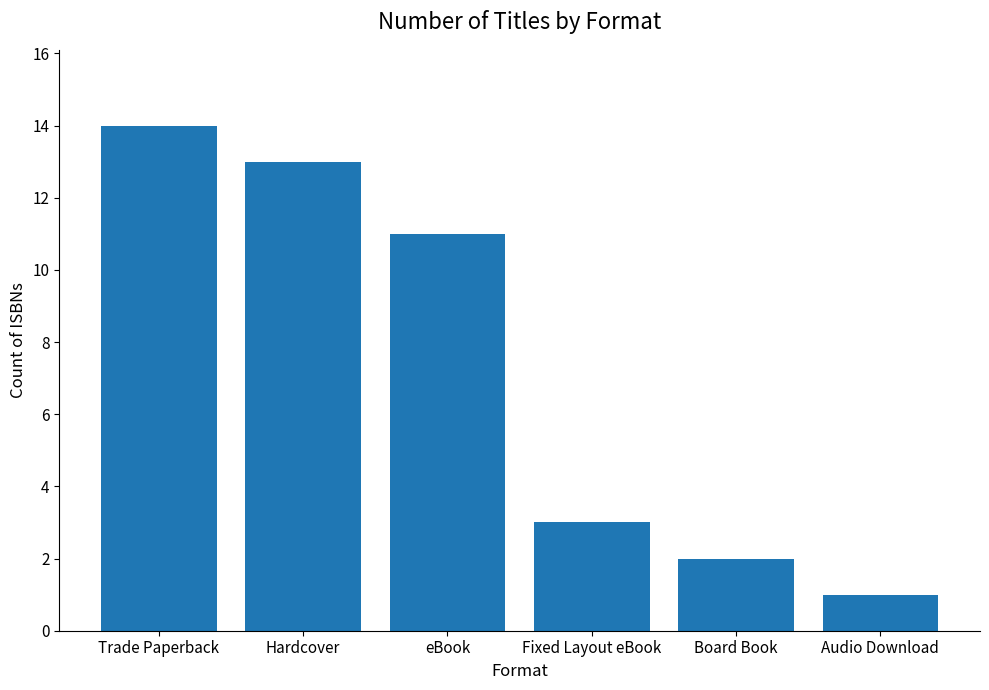

Does the chart contain any negative values?

No